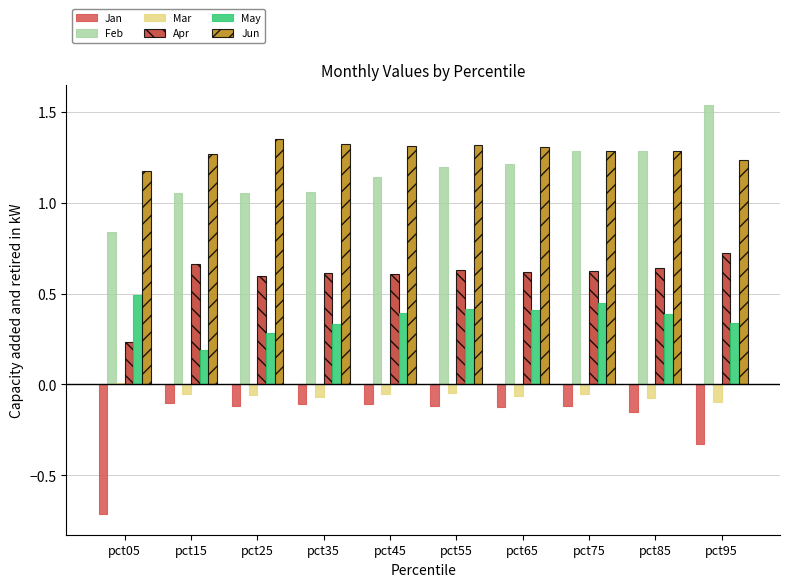

How many Jun values are between 1 and 2?

10